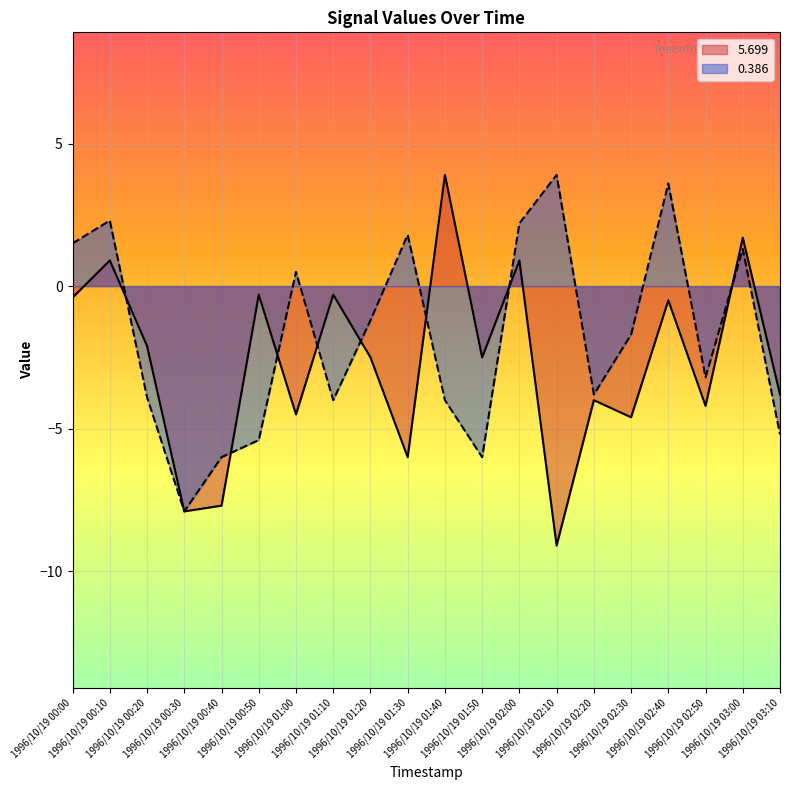

At which label does 5.699 reach its minimum?

1996/10/19 02:10